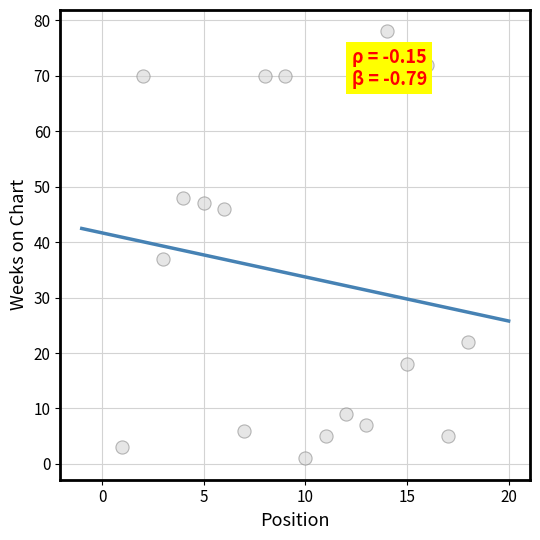

What is the range of Y values (max minus min)?

77